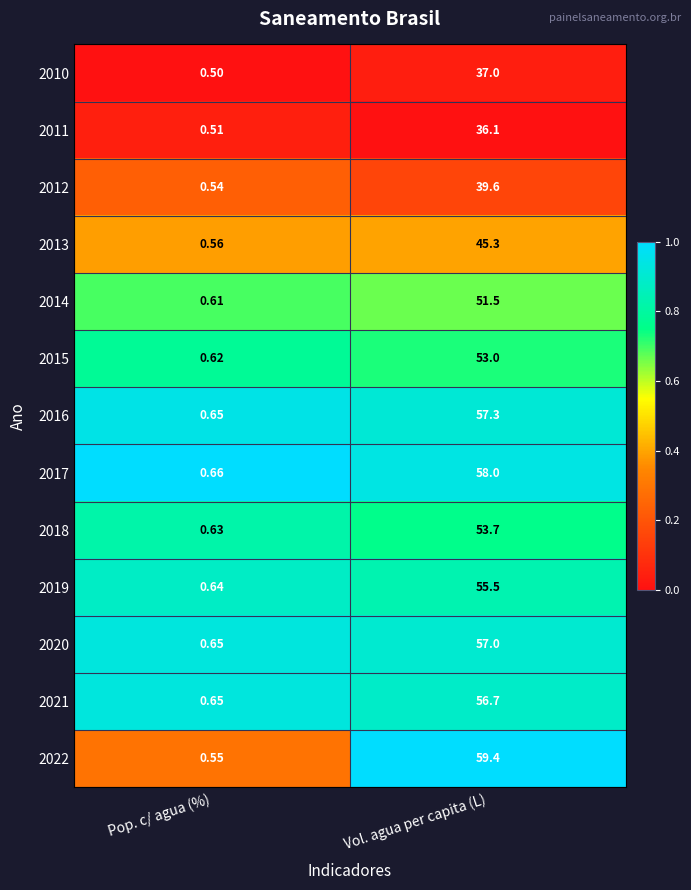

Which category has the lowest value in the 2011 series?

Pop. c/ agua (%)